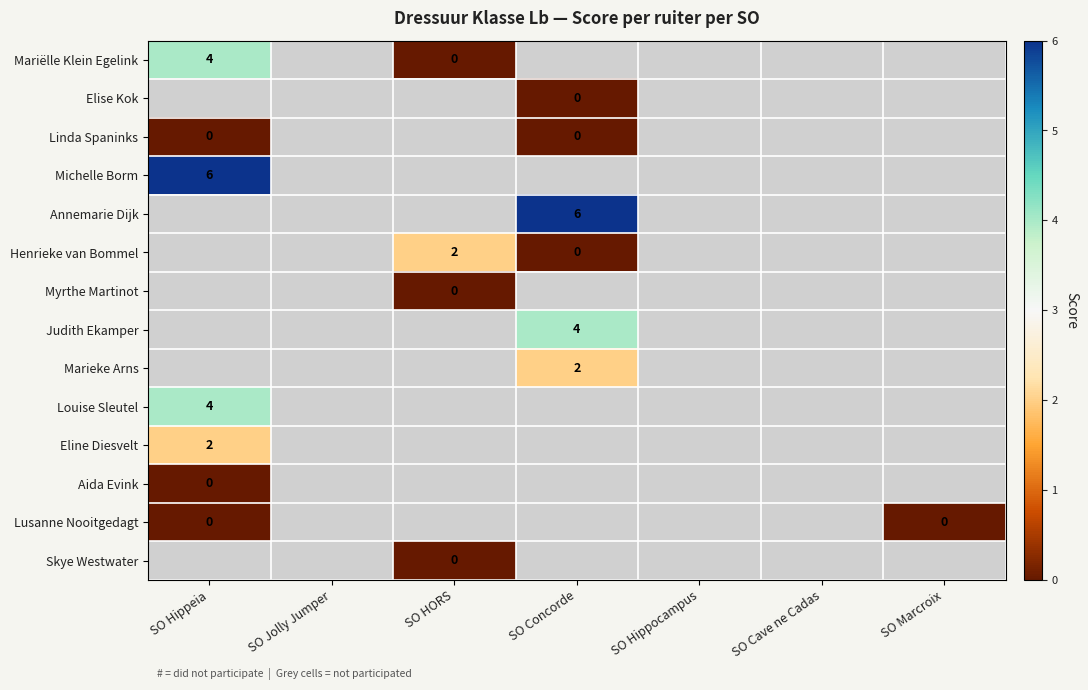

Between SO Hippeia and SO Concorde, which is larger?

SO Concorde